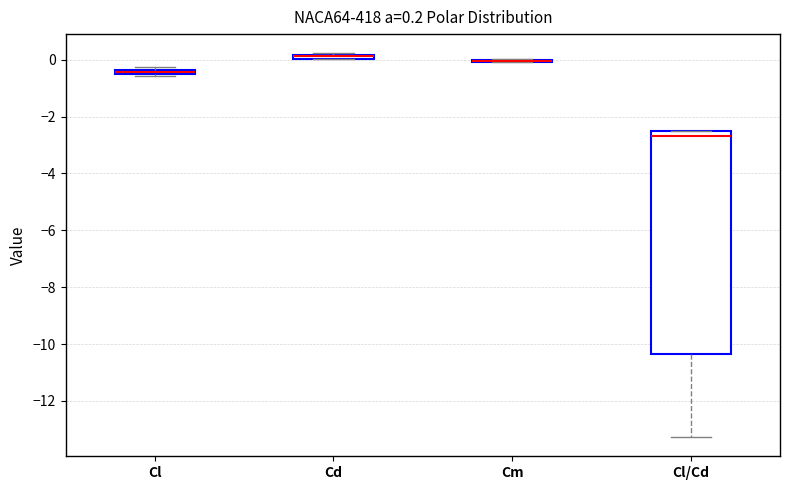

Comparing the boxes themselves (not the whiskers), which one is the tallest?

Cl/Cd